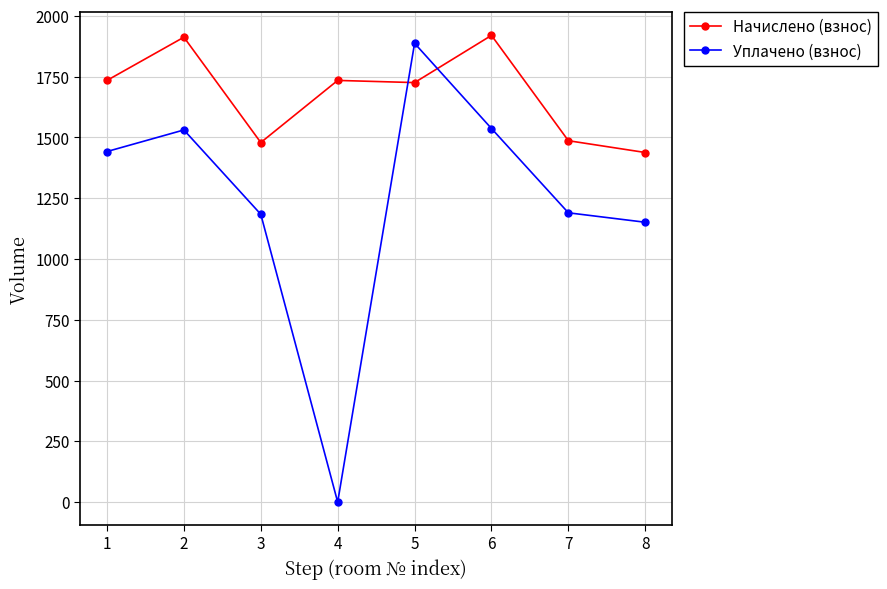

The value of Уплачено (взнос) at 2 is 927.5. True or false?

False